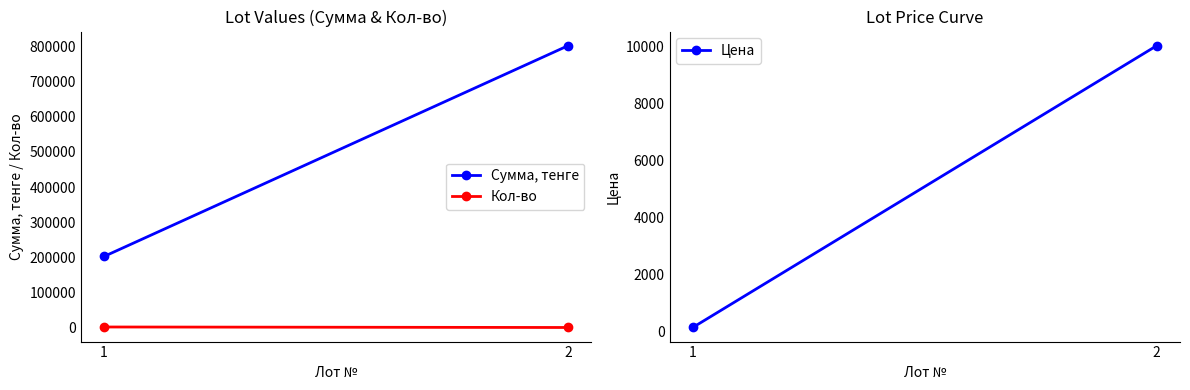

At how many categories does at least one series exceed 280105?

1